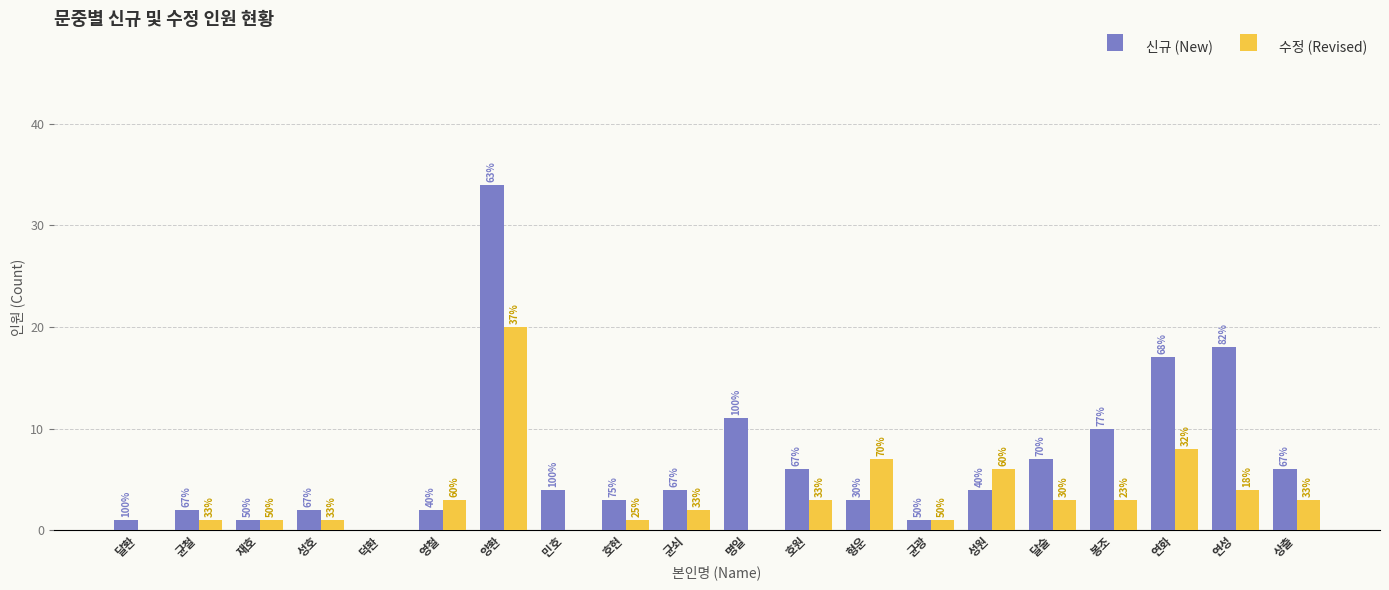

The 신규 (New) series shows 26 at 연화. True or false?

False